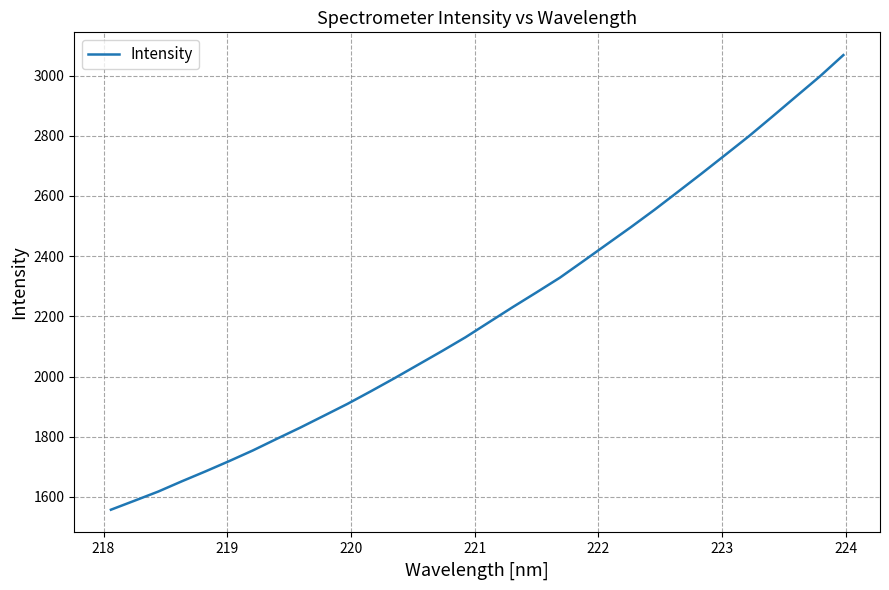

What is the maximum value shown in the chart?

3068.3